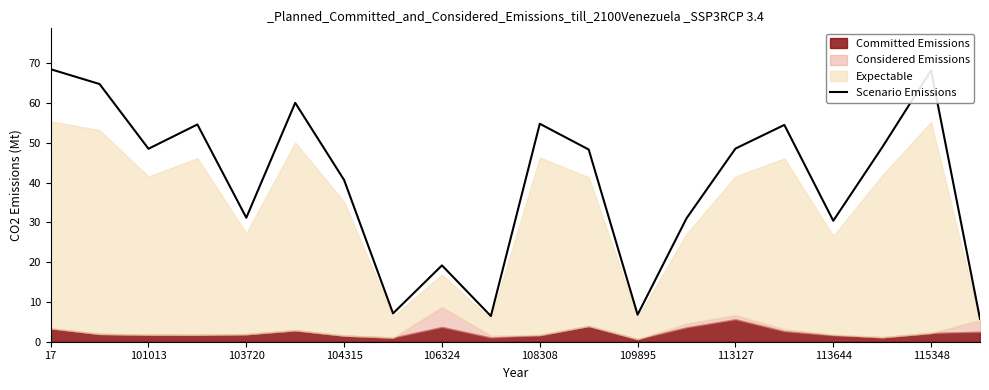

What is the greatest value displayed?

68.5